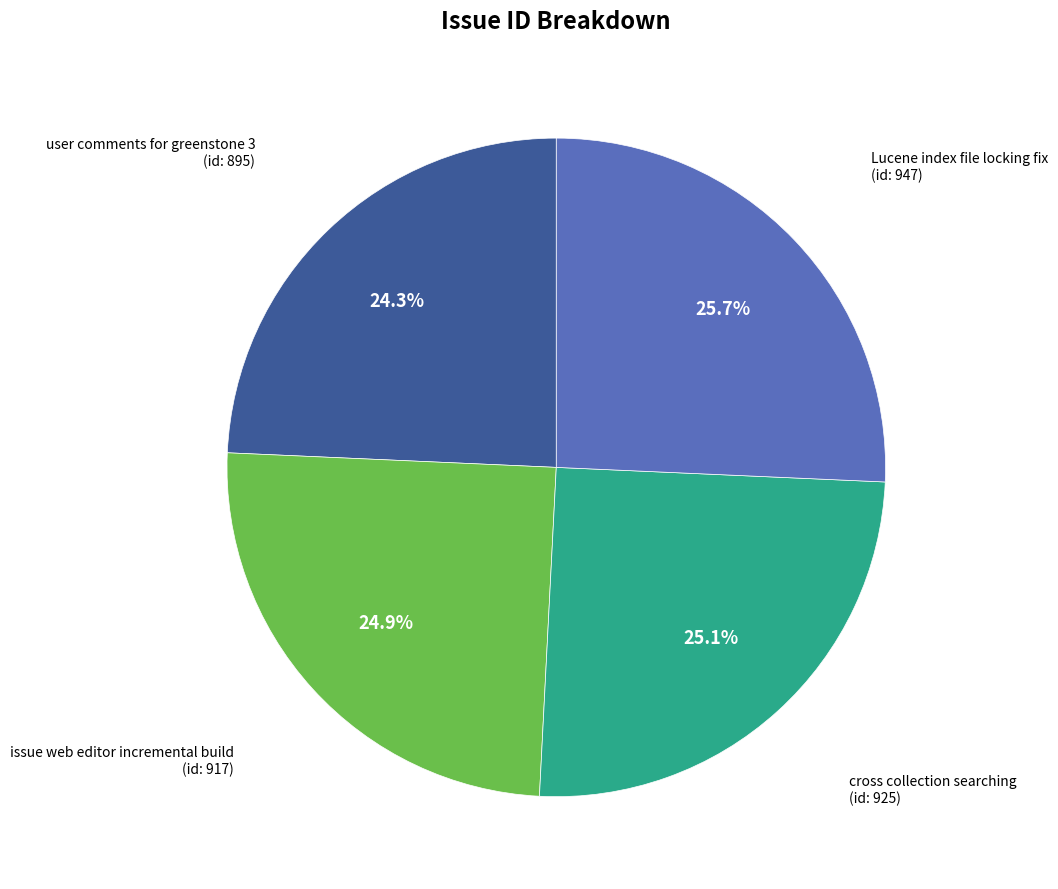

Does any single category account for the majority?

No